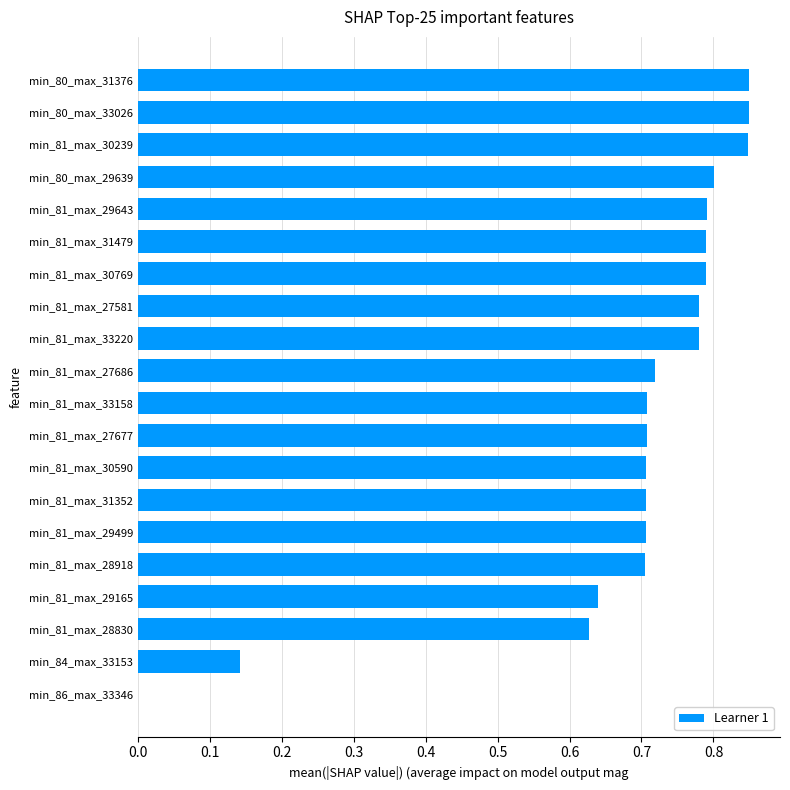

True or false: the data shows 0.5 at min_81_max_27686.

False